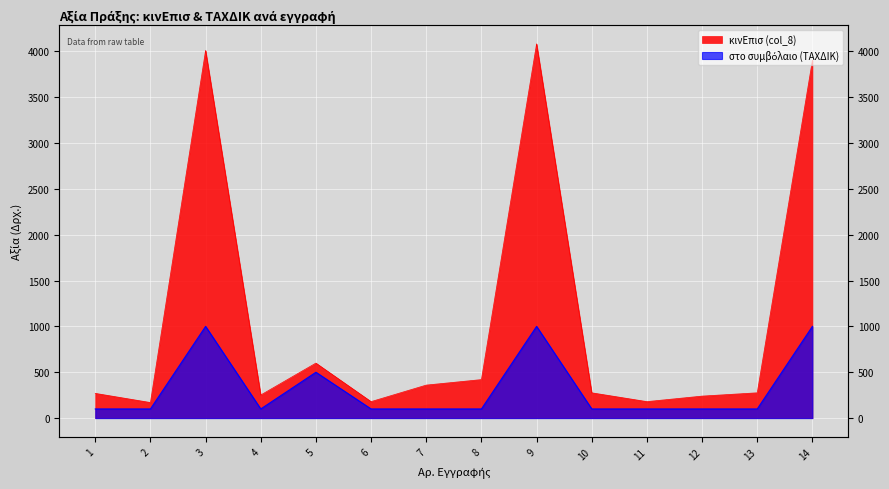

What is the spread (max minus min) of values at 13?

176